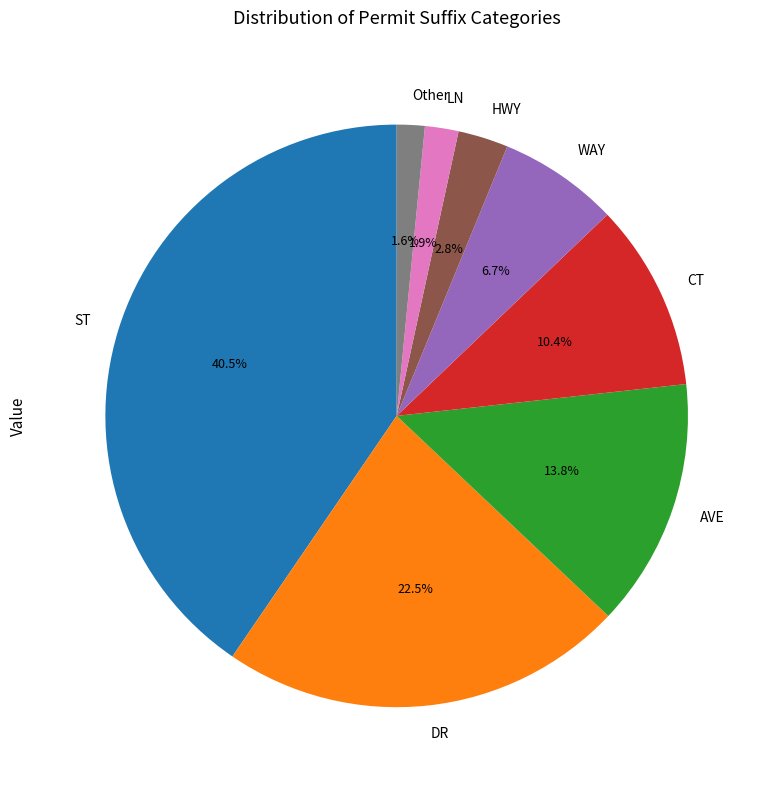

What percentage is the HWY slice, to the nearest percent?

3%